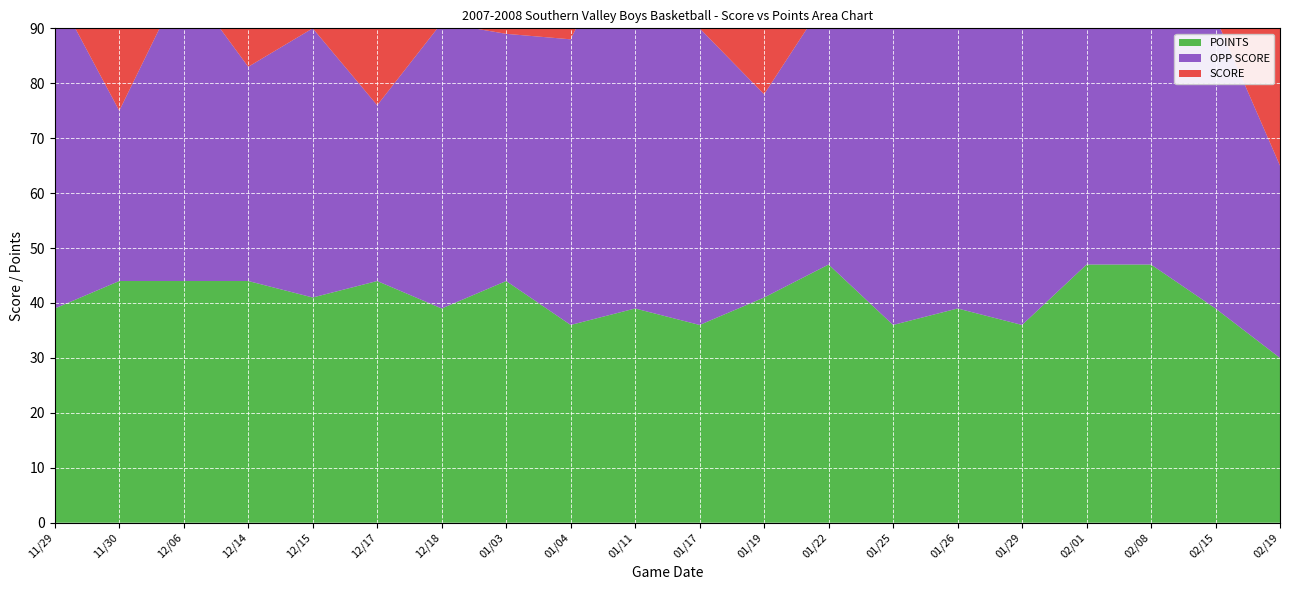

Reading right to left, list all the values displayed in this chart.

SCORE: 31	50	58	50	51	49	48	61	62	49	30	50	54	50	47	64	60	61	53	41
OPP SCORE: 35	53	54	44	63	52	59	49	37	54	73	52	45	52	32	49	39	55	31	58
POINTS: 30	39	47	47	36	39	36	47	41	36	39	36	44	39	44	41	44	44	44	39